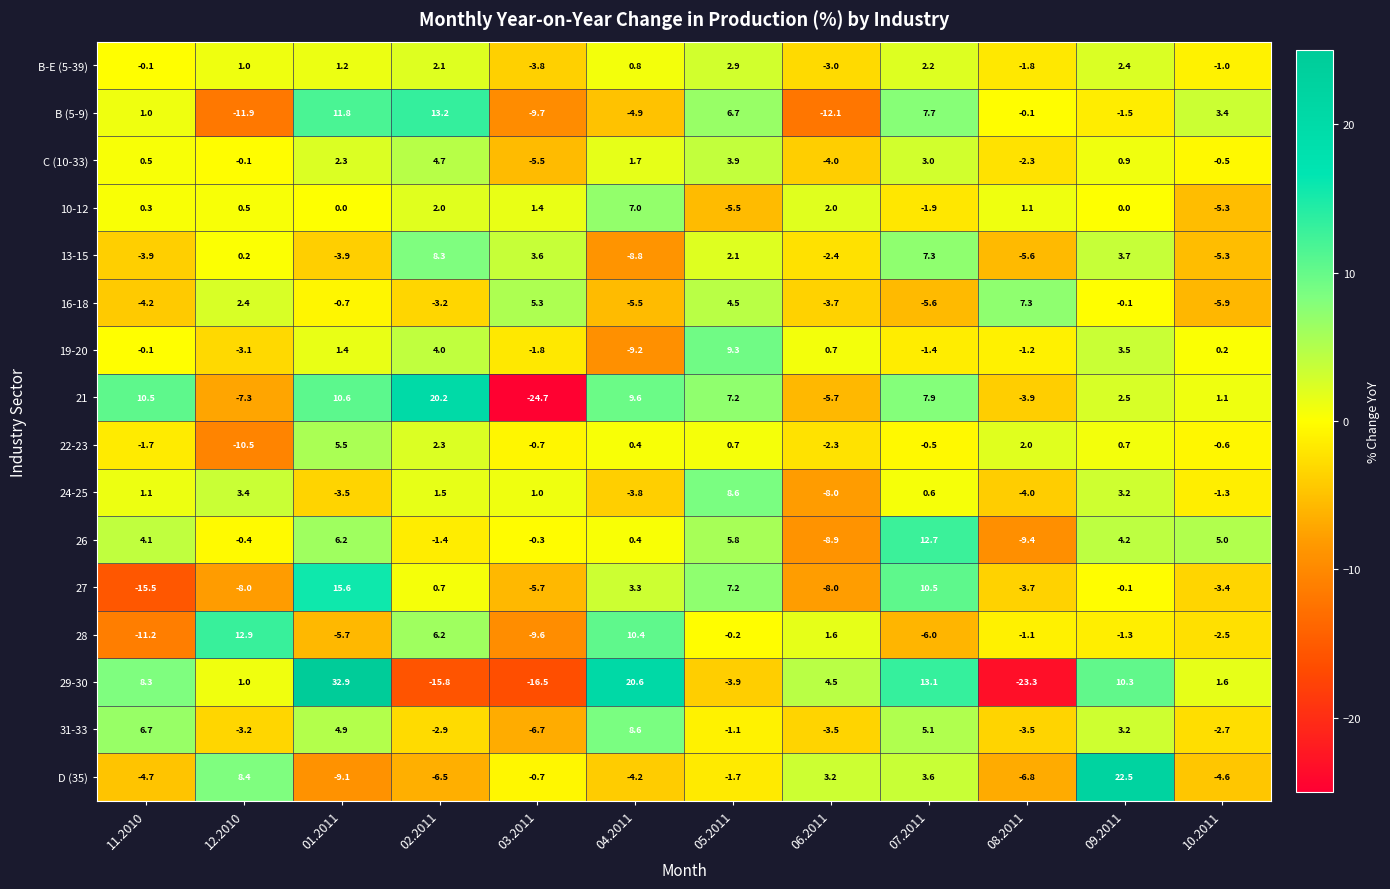

How many data points in 28 are above -1?

5